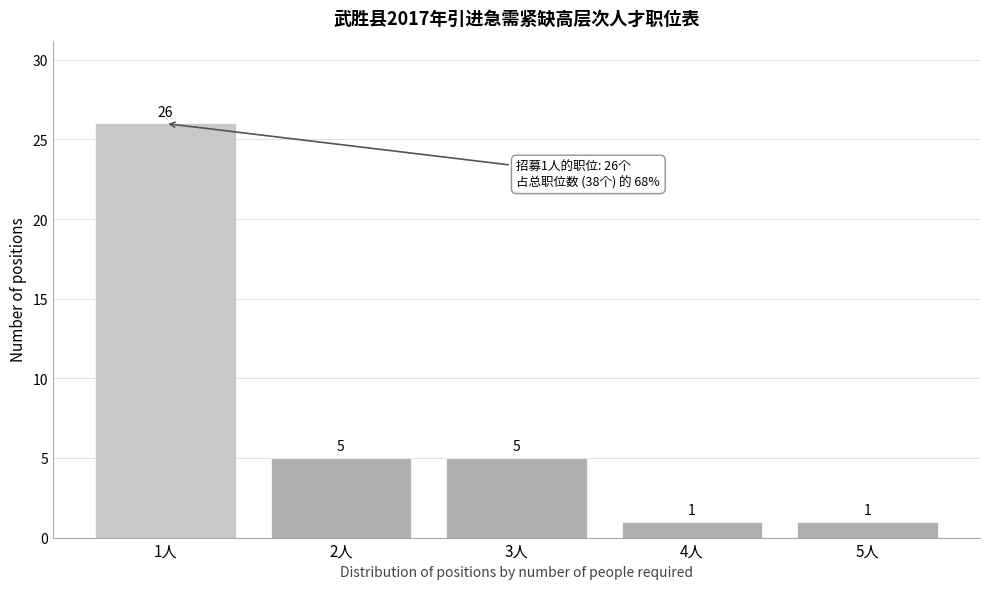

Reading left to right, extract all data points from this chart.

26	5	5	1	1